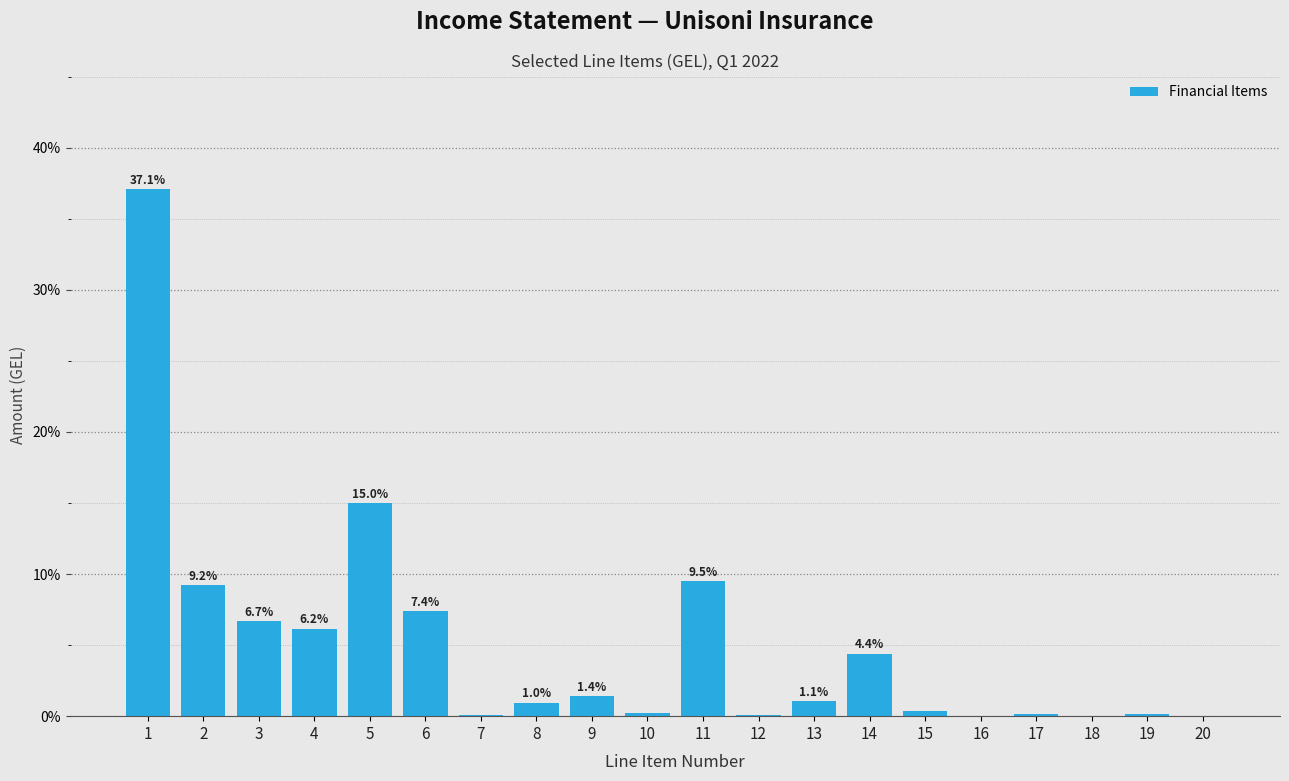

What is the greatest value displayed?

37.1